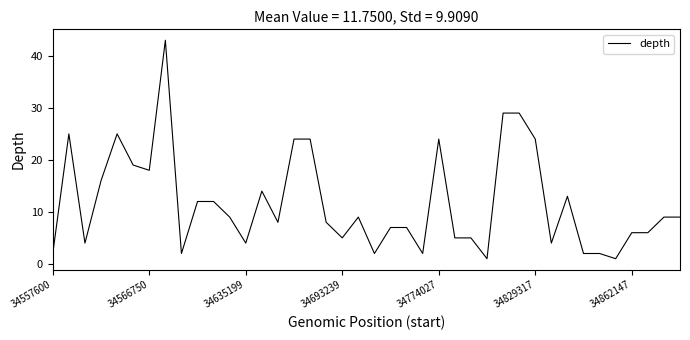

What is the maximum value shown in the chart?

43